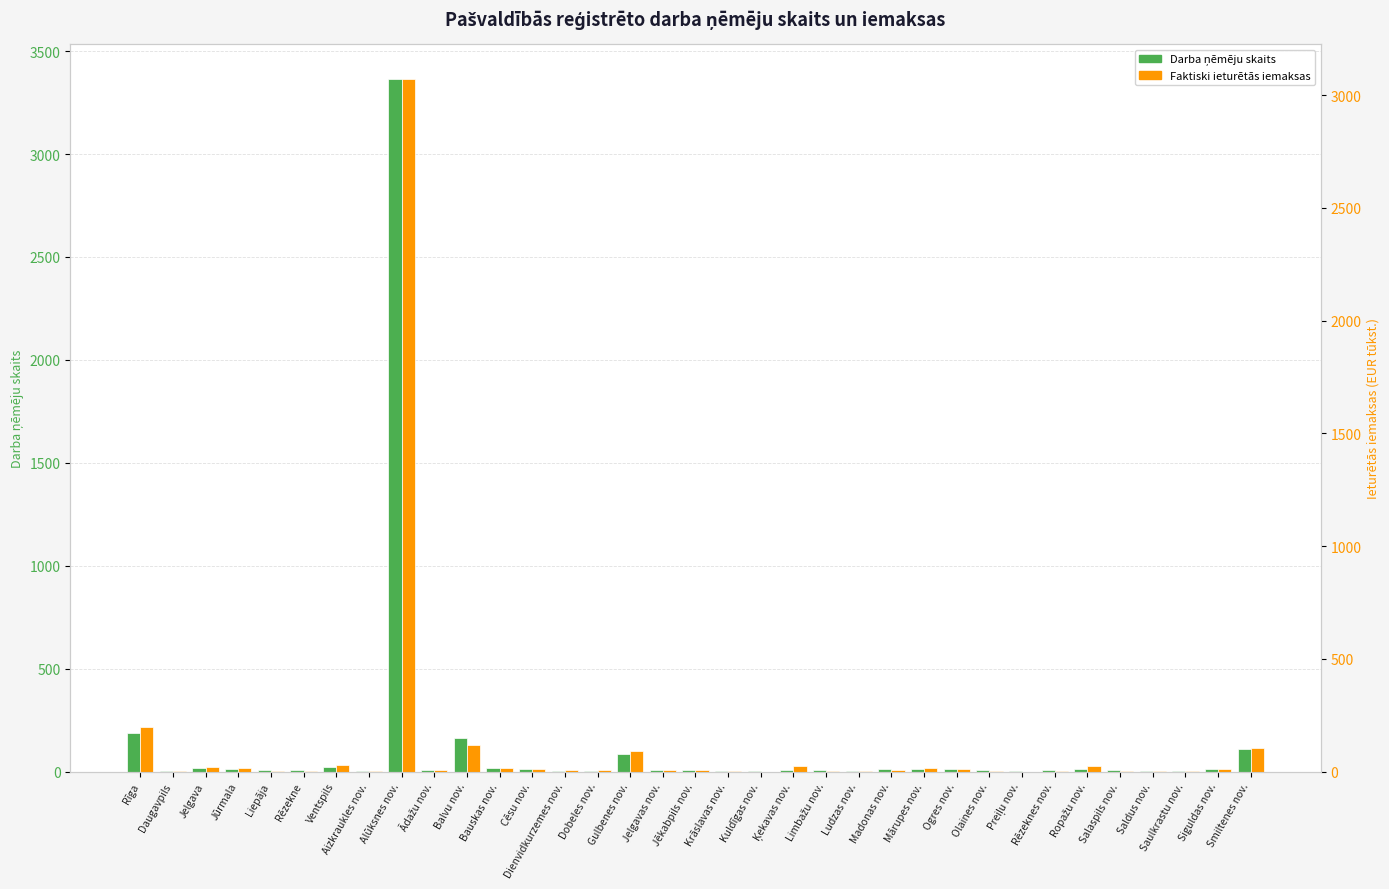

What is the maximum value shown in the chart?

3365.0